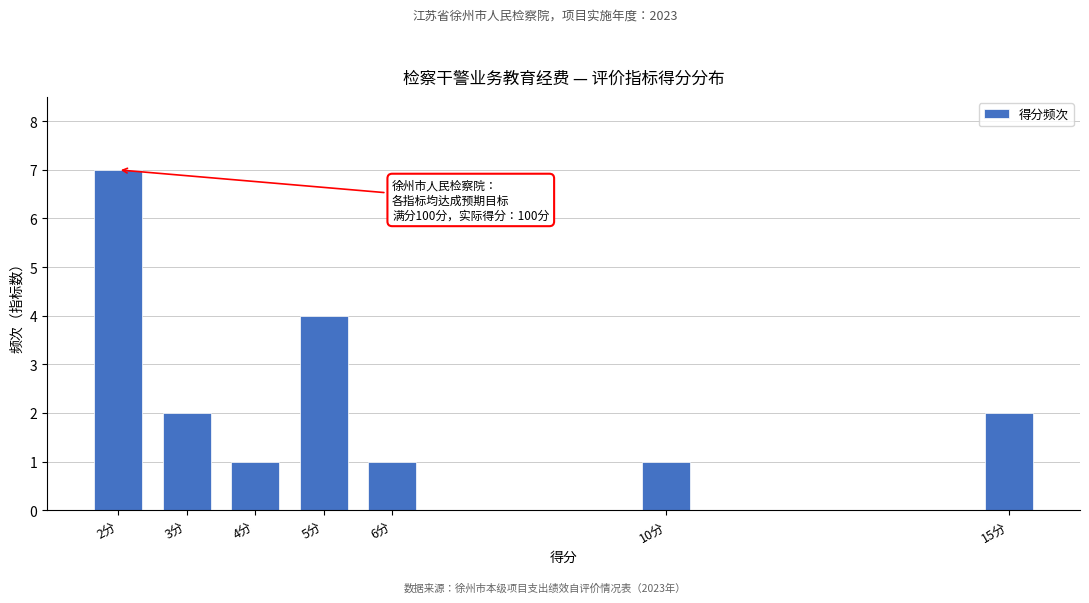

Reading left to right, list all the values displayed in this chart.

2分=7	3分=2	4分=1	5分=4	6分=1	10分=1	15分=2